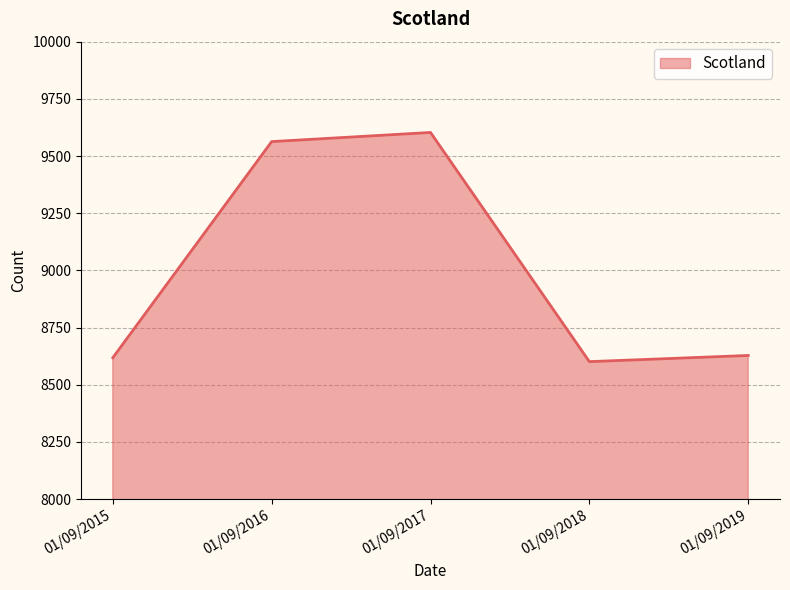

What is the change in value from 01/09/2015 to 01/09/2017?

+985